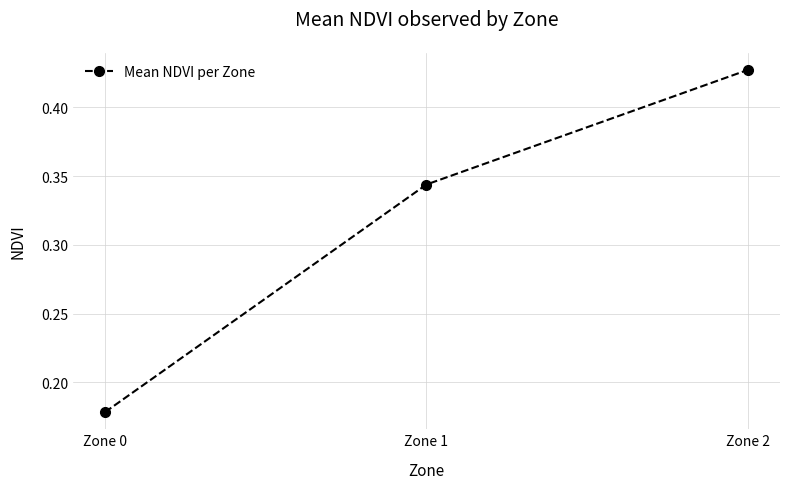

At which category does the chart reach its minimum across all series?

Zone 0